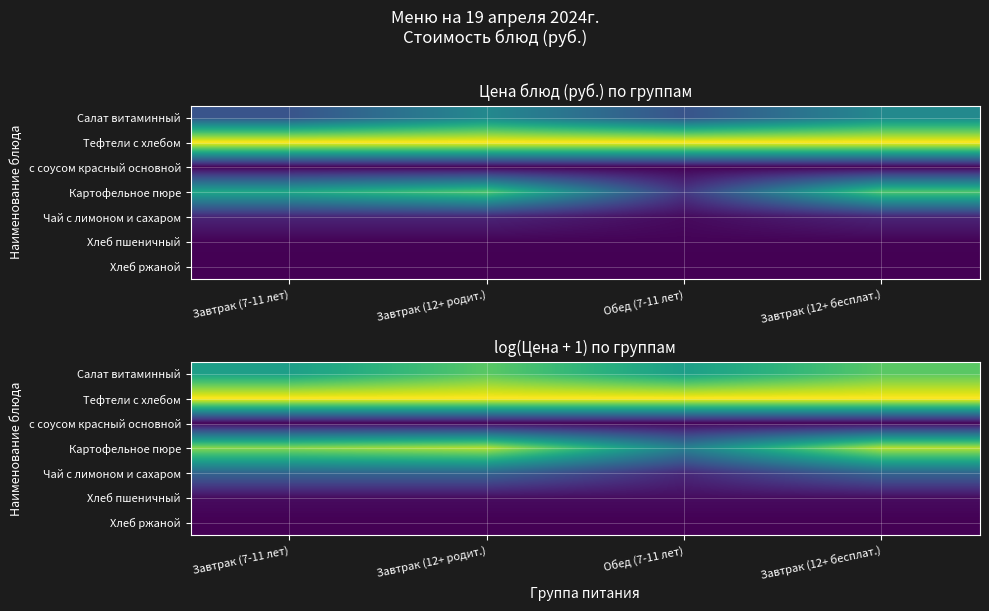

Is it true that Картофельное пюре equals 3.3 at Завтрак (7-11 лет)?

True